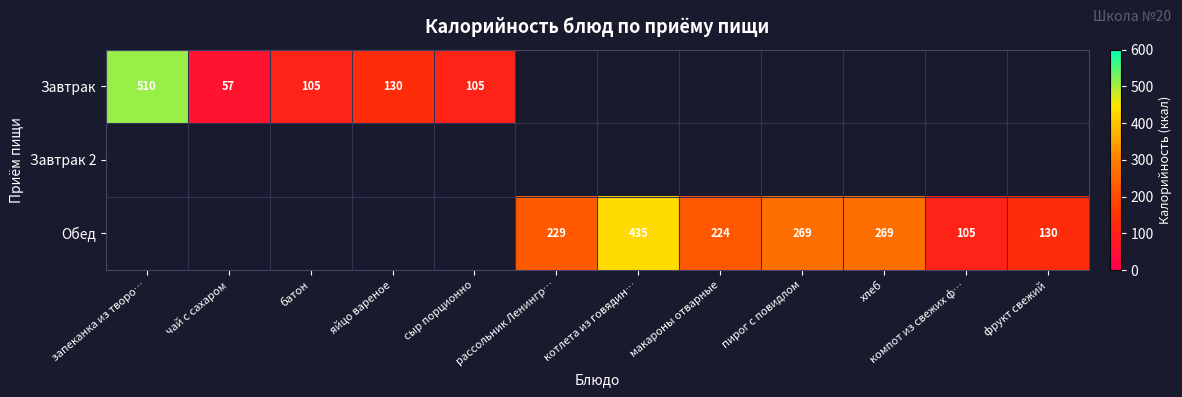

What is the sum of the Обед values at компот из свежих ф… and рассольник Ленингр…?

334